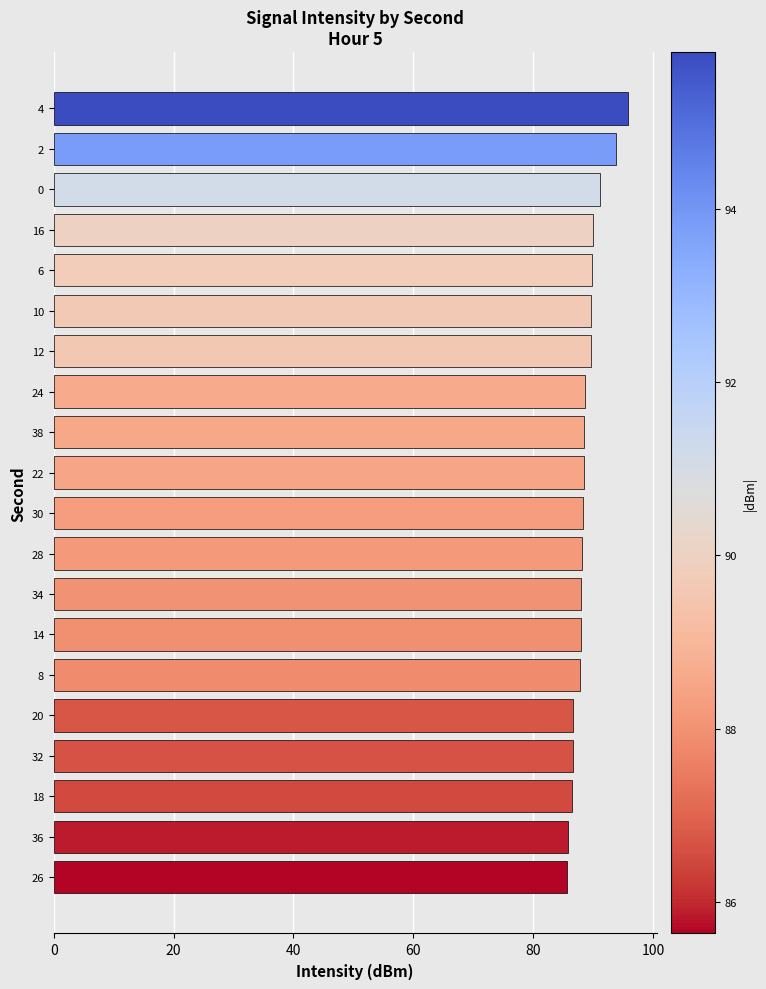

Count the number of categories in the chart.

20